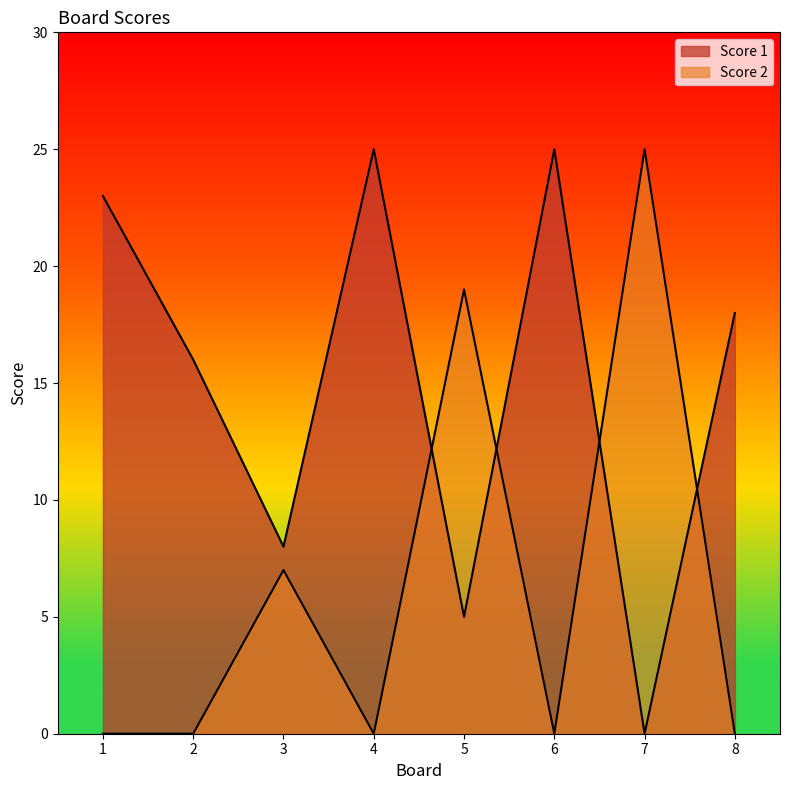

True or false: Score 1 and Score 2 intersect in this chart.

True